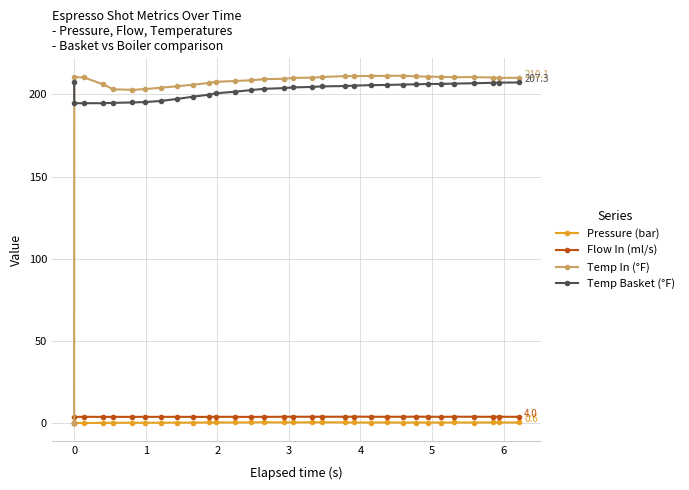

Which series has the largest range (max minus min)?

Temp In (°F)